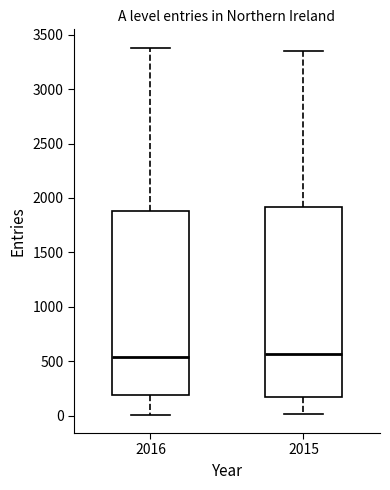

Reading left to right, read every box against the y-axis: the position of its median line, the range the box covers, and the ends of its whiskers. The values are not printed on the chart, so give them approximately, as read against the axis.

2016: median 550, box 200 to 1900, whiskers 0 to 3400
2015: median 550, box 200 to 1900, whiskers 0 to 3350